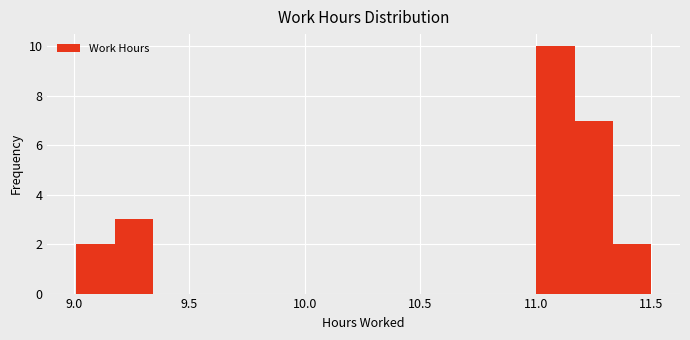

Read against the x-axis, roughly where is the centre of the tallest bar?

11.10